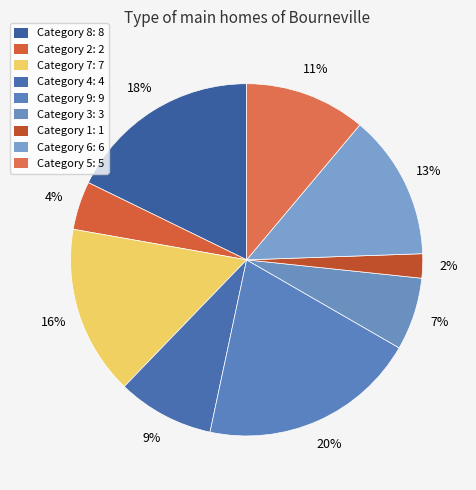

How many slices are in this pie chart?

9